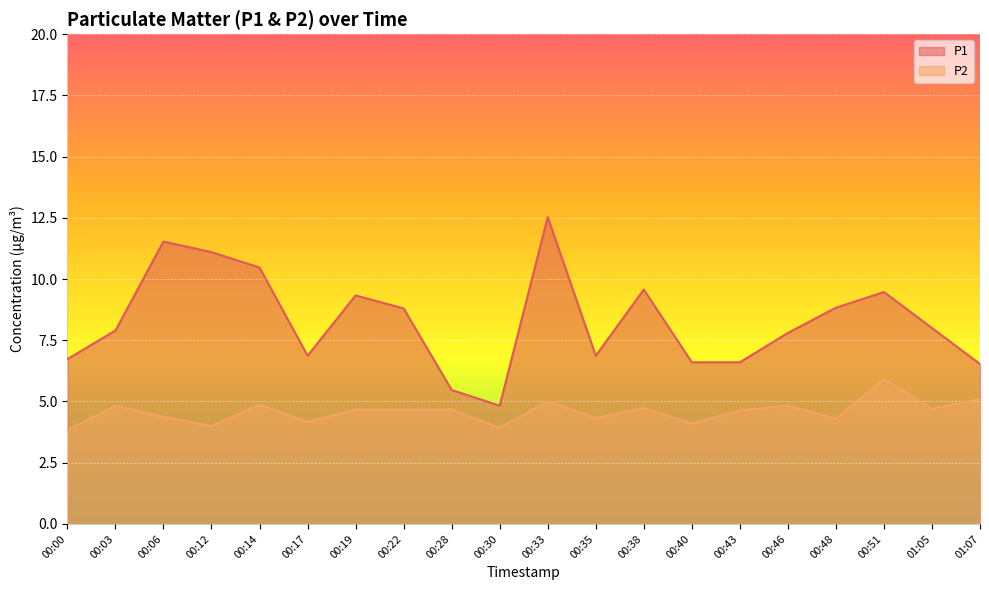

The P2 series shows 1.4 at 00:14. True or false?

False